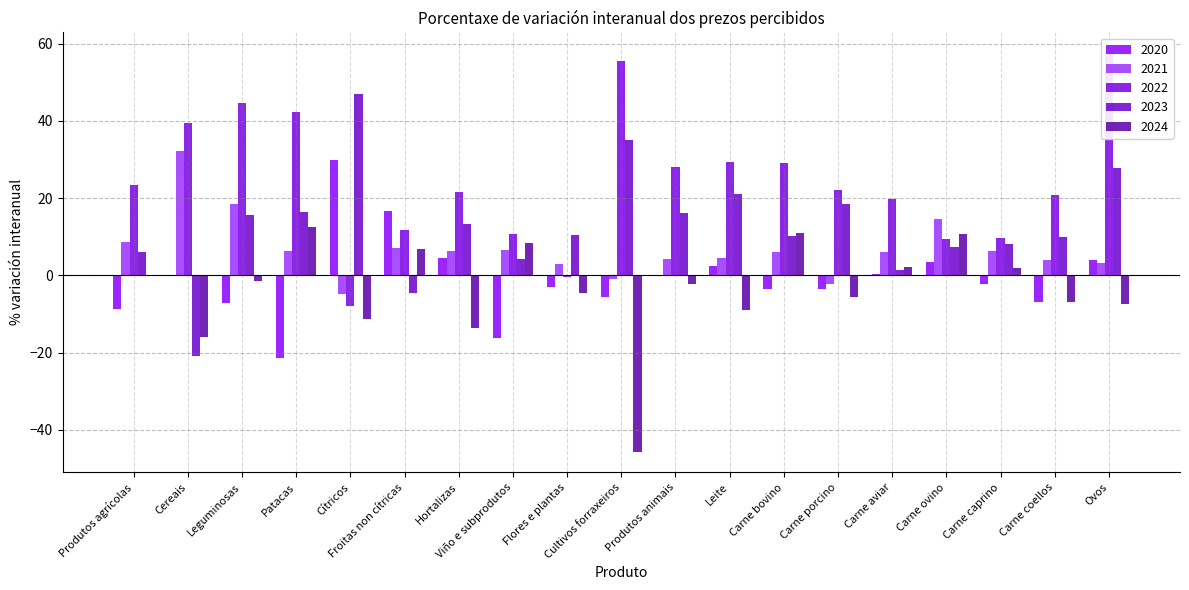

How many values in 2020 are above zero?

8